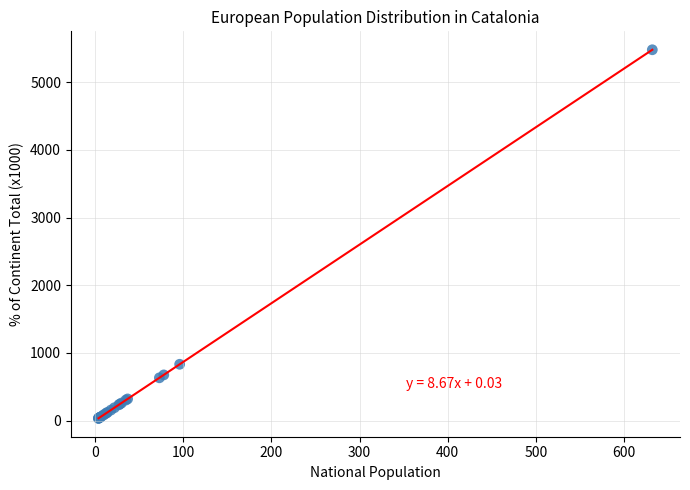

What Y value in the scatter plot is closest to 2758?

833